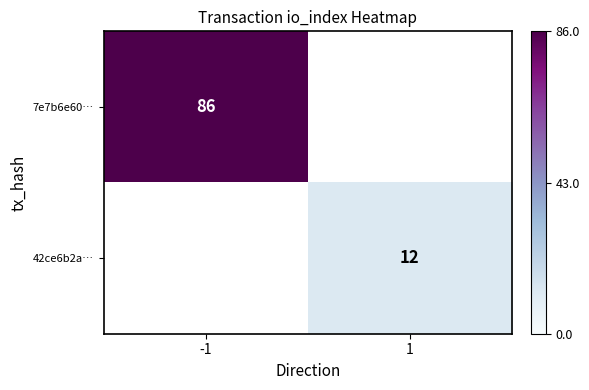

Is it true that 7e7b6e60… equals 86 at -1?

True